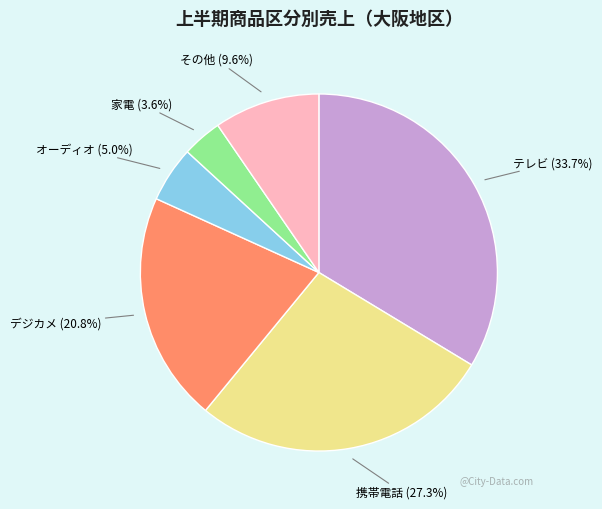

Is there any slice that represents more than half of the pie?

No